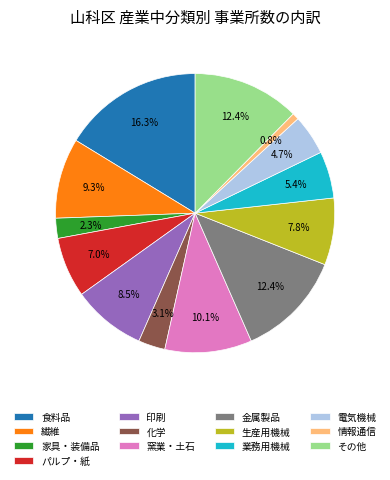

How many segments does this pie chart have?

13